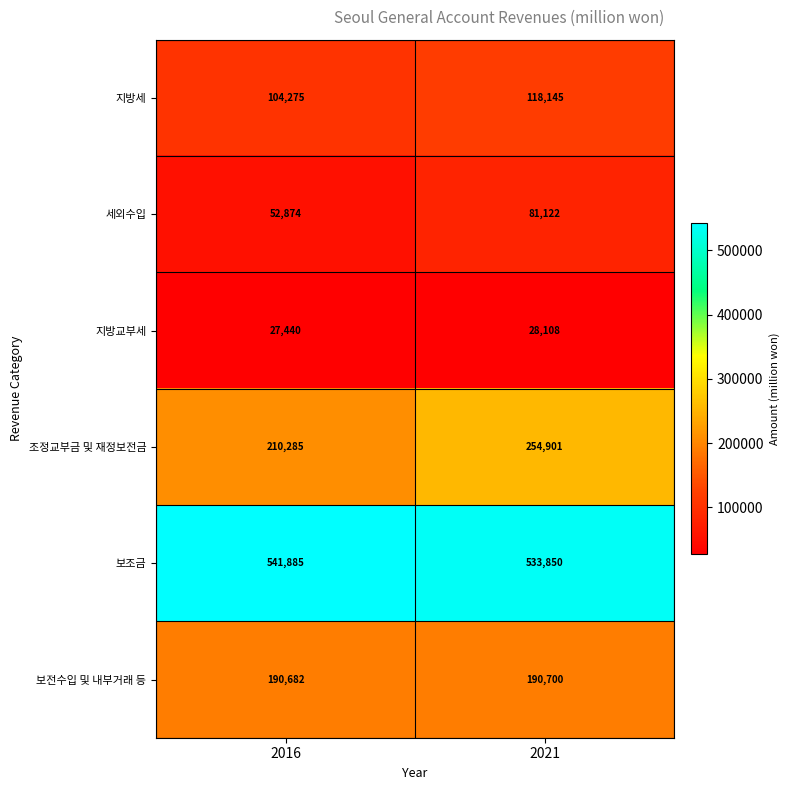

What is the difference between the maximum and minimum values in the 조정교부금 및 재정보전금 series?

44616